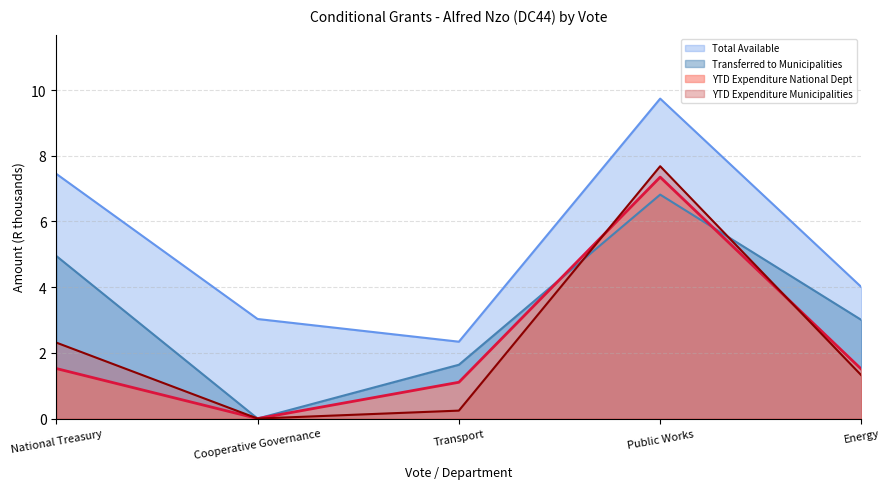

Where does the YTD Expenditure Municipalities series first go above 1?

National Treasury